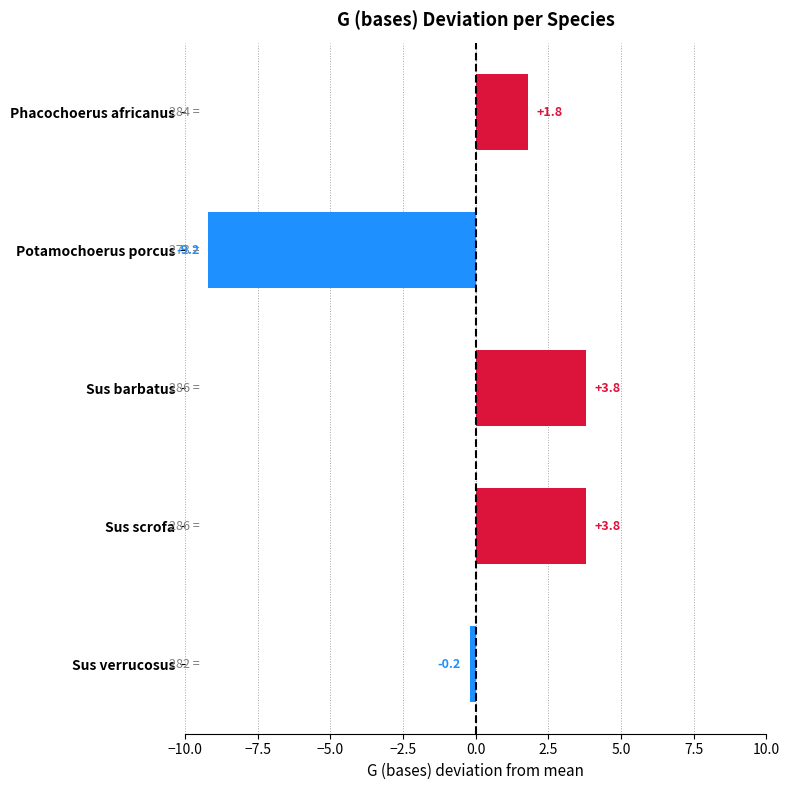

At which category does the chart reach its minimum across all series?

Potamochoerus porcus